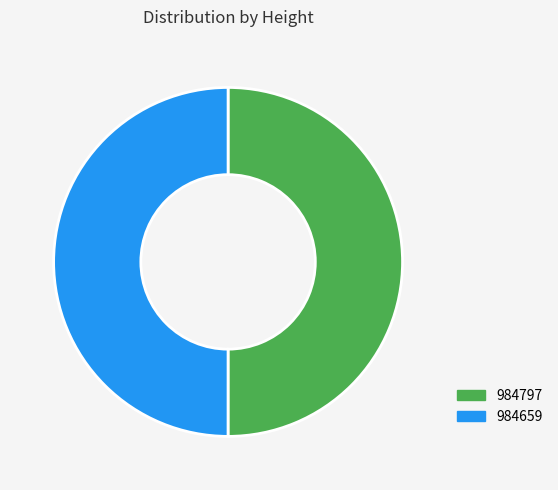

To the nearest percent, what is the average slice percentage?

50%